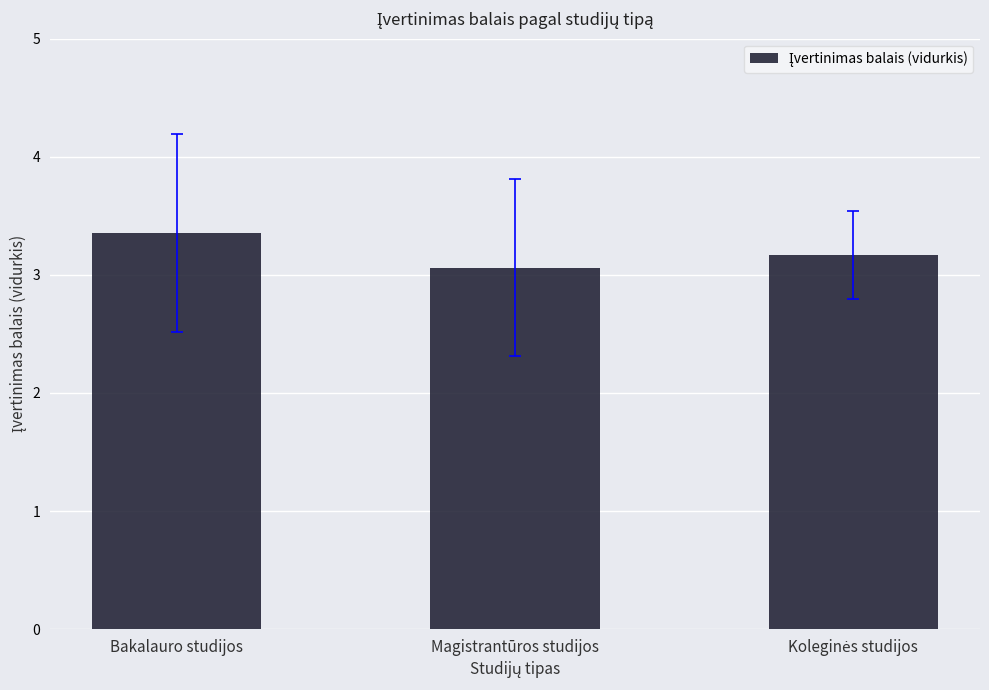

Reading left to right, transcribe all the data shown in this chart.

3.4	3.1	3.2